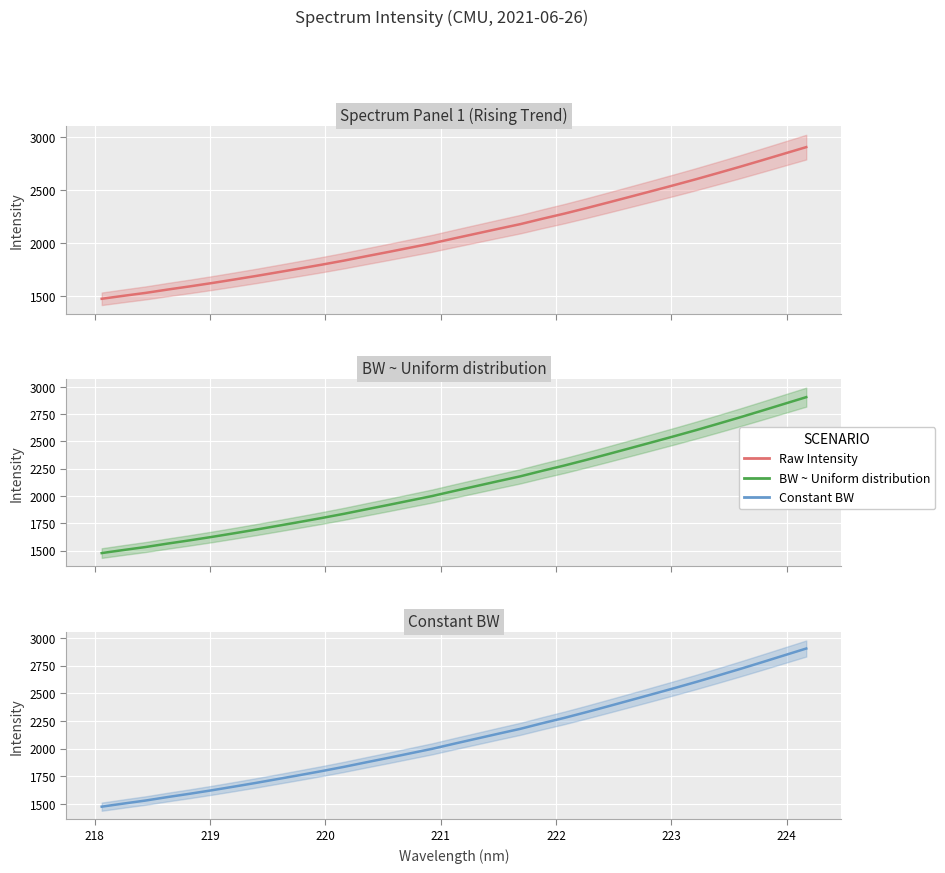

How many data points in BW ~ Uniform distribution are above 2045?

17